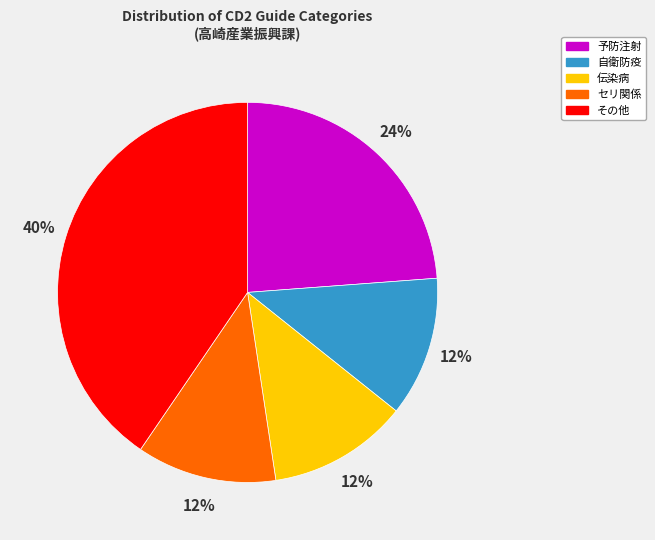

Does 伝染病 represent more than half of the total?

No